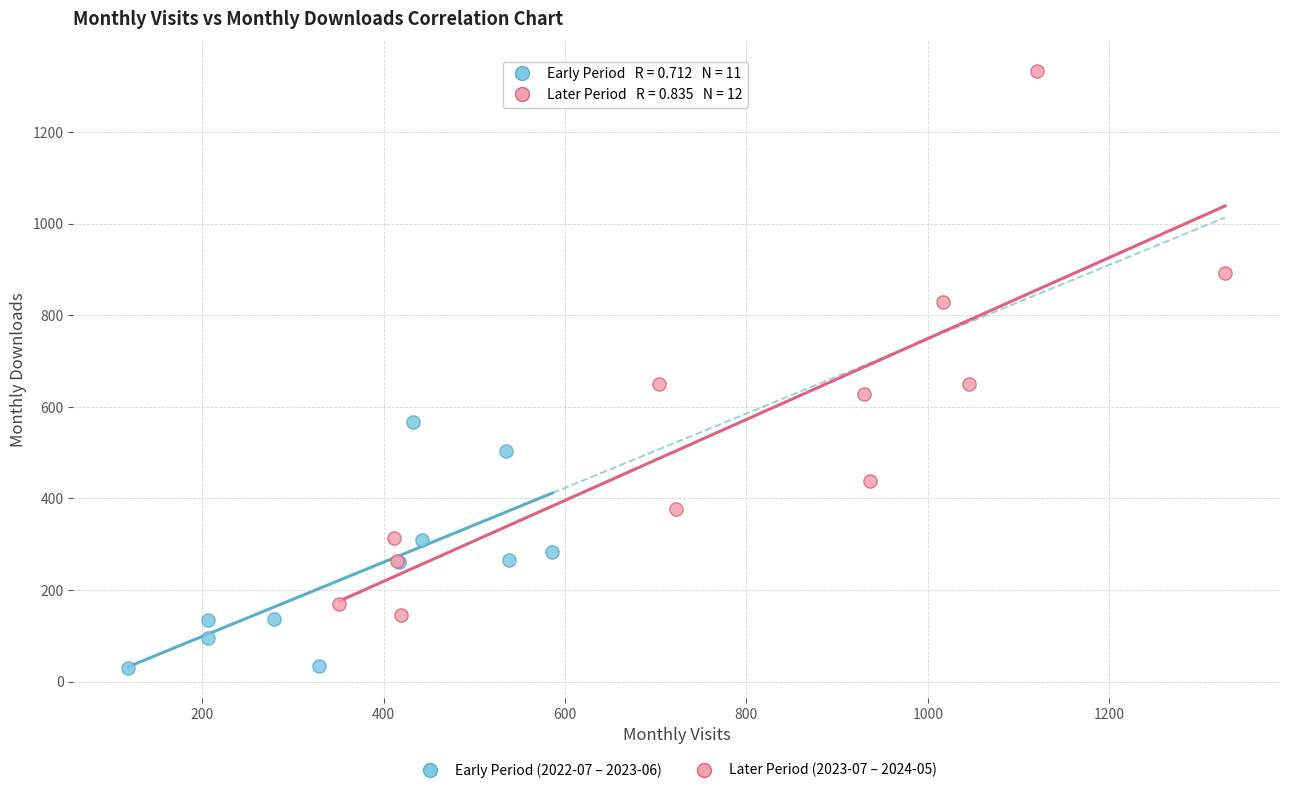

Which series contains the highest Y value?

Later Period (2023-07 – 2024-05)